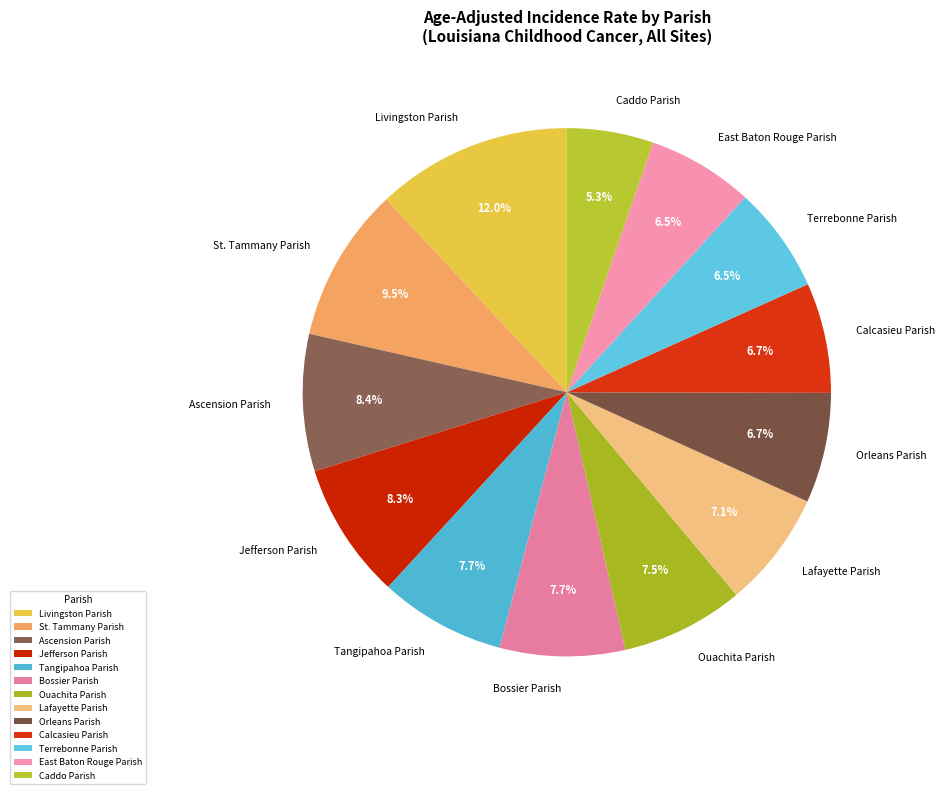

Which slice is the smallest?

Caddo Parish